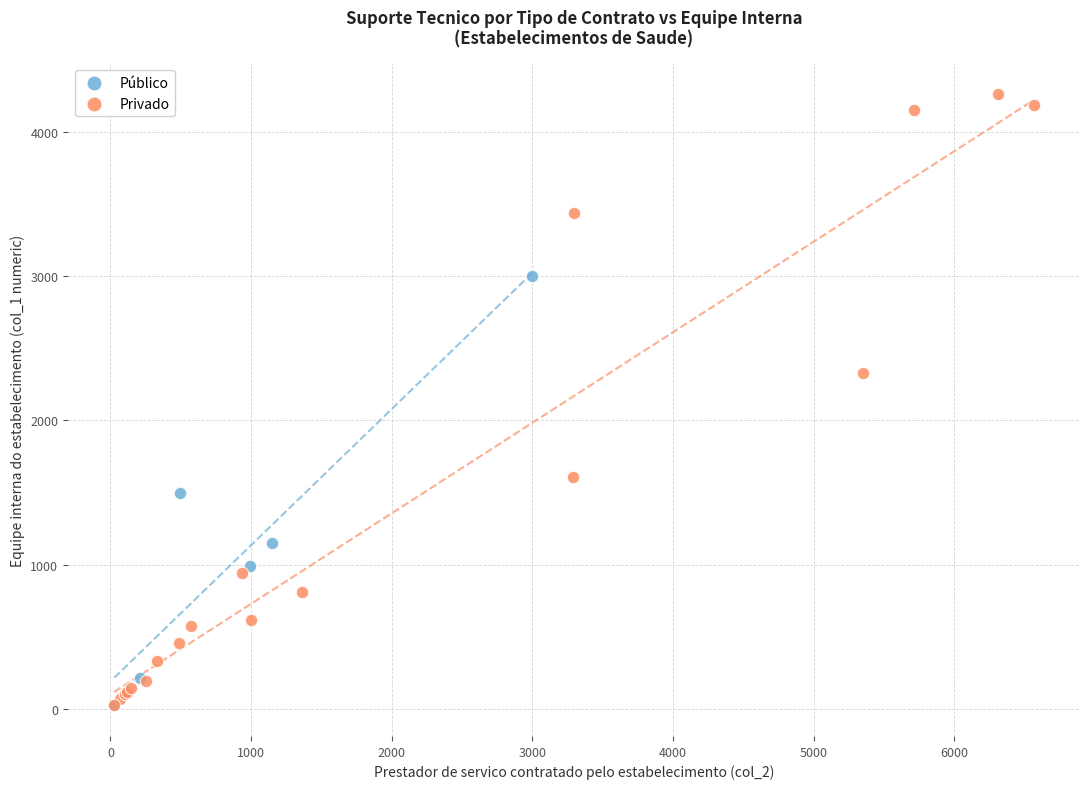

Which series contains the highest Y value?

Privado